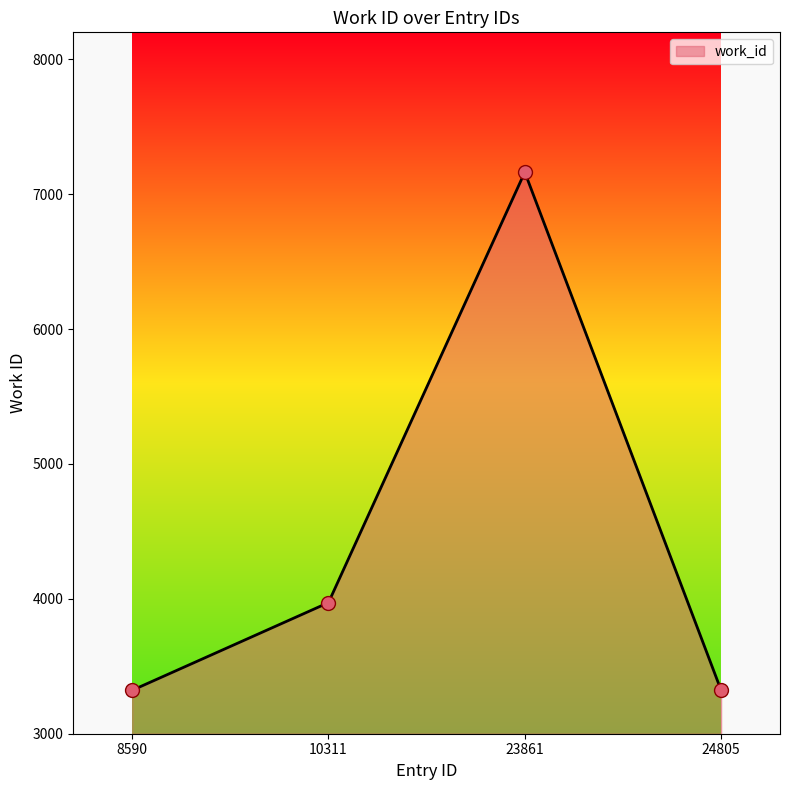

What is the change in value from 10311 to 24805?

-650